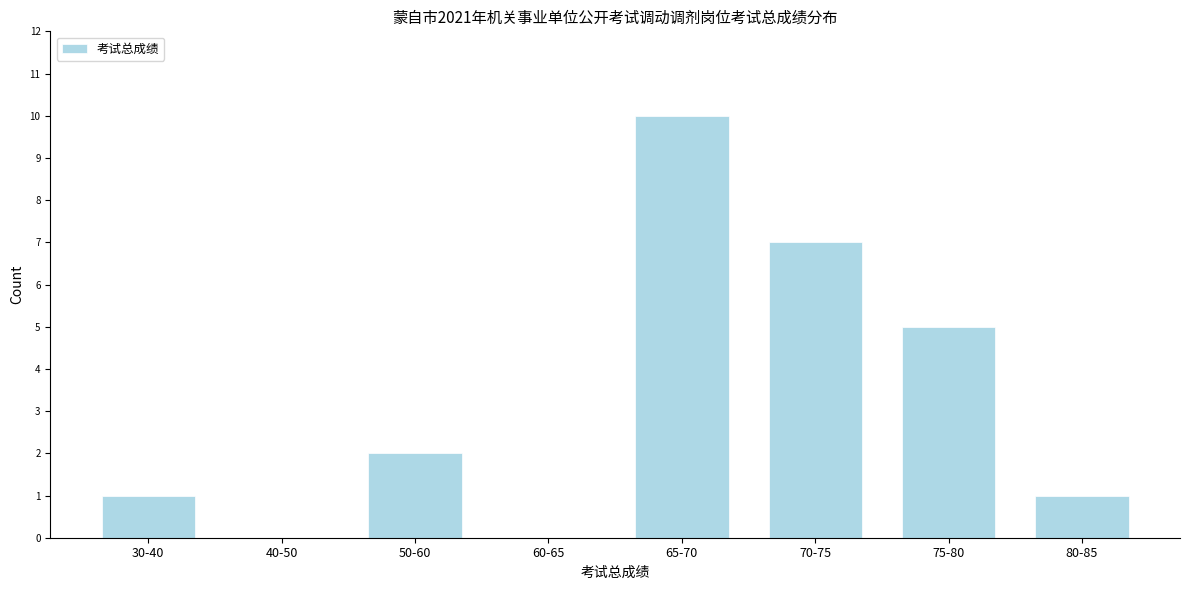

Reading right to left, what are all the values shown in this chart?

80-85=1	75-80=5	70-75=7	65-70=10	60-65=0	50-60=2	40-50=0	30-40=1